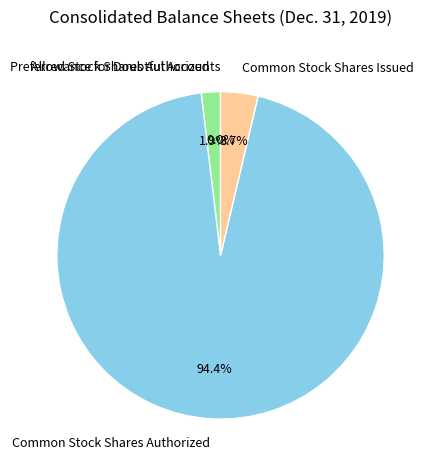

How much of the chart is everything except Preferred Stock Shares Authorized?

98.1%